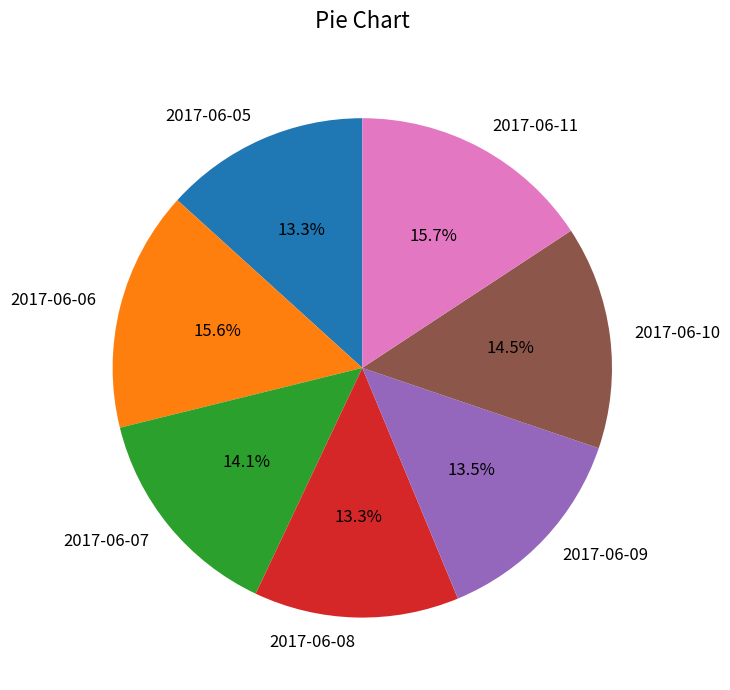

Is there a majority slice in this chart?

No